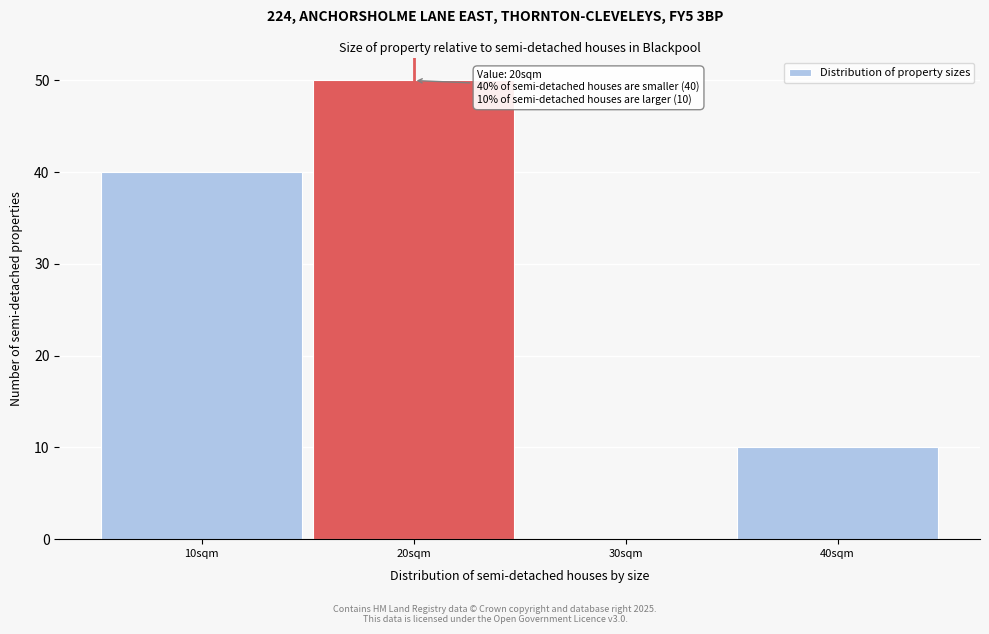

Over which range of the x-axis is the bar tallest?

15 to 25